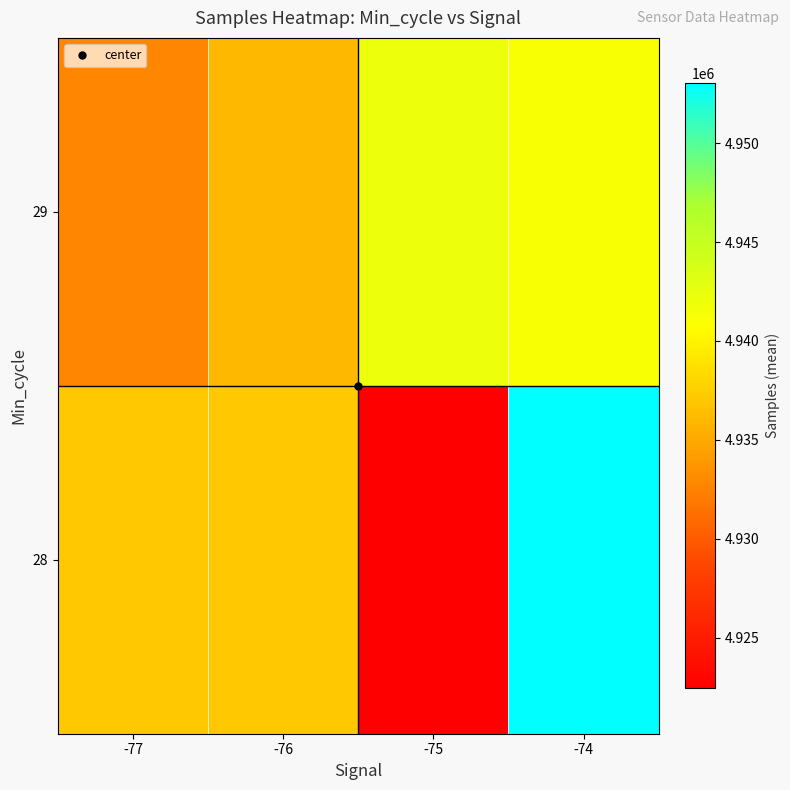

At which category is the sum across all series the highest?

-74